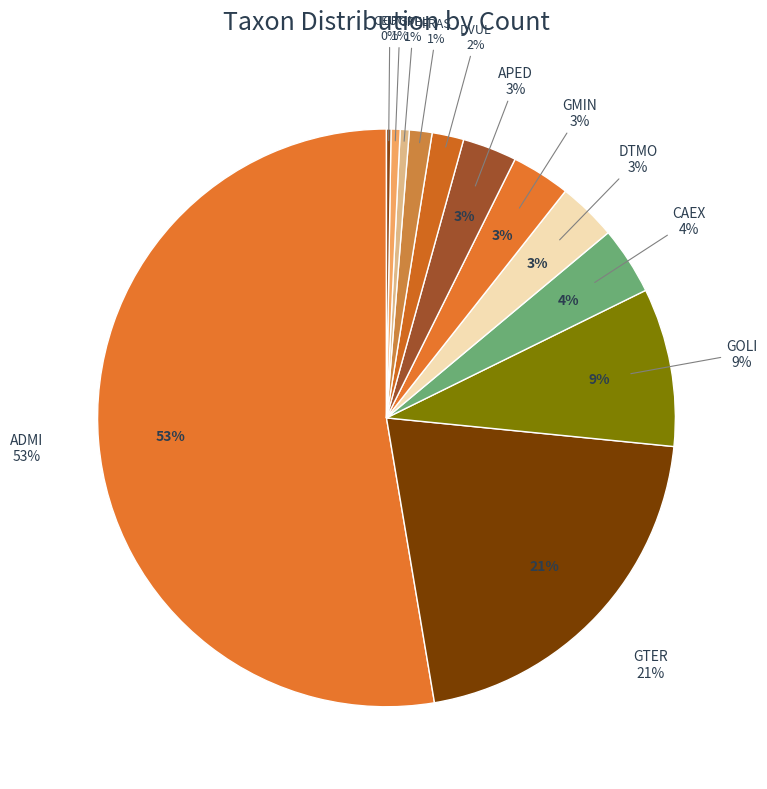

Approximately how many times larger is the value at CAEX compared to GMIN?

1.2